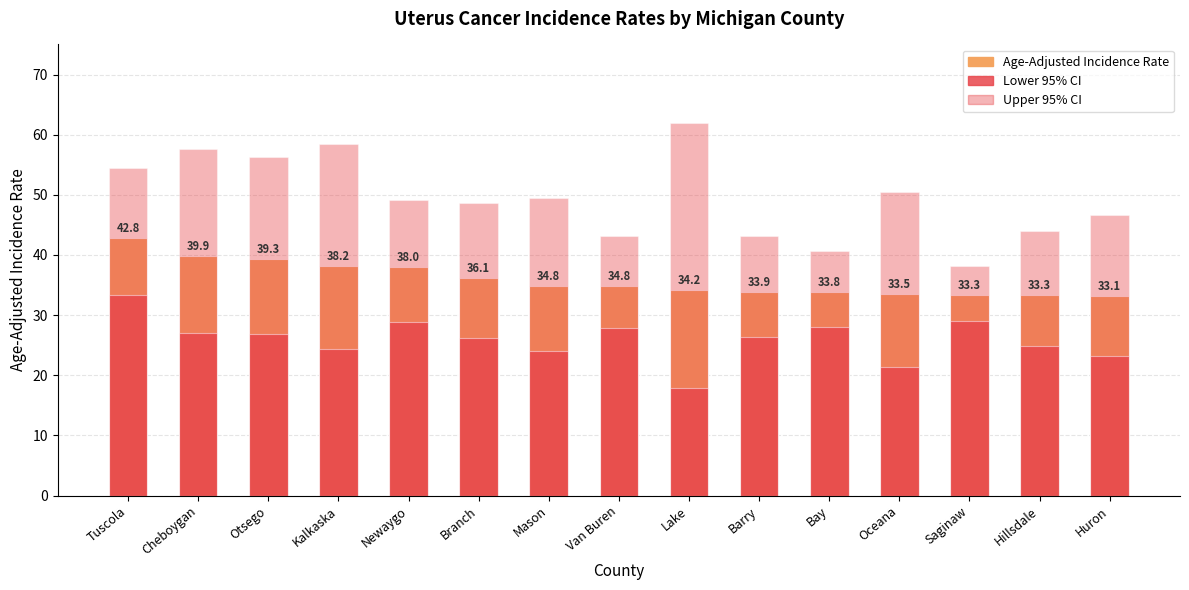

What is the approximate value of Age-Adjusted Incidence Rate at Otsego?

39.3